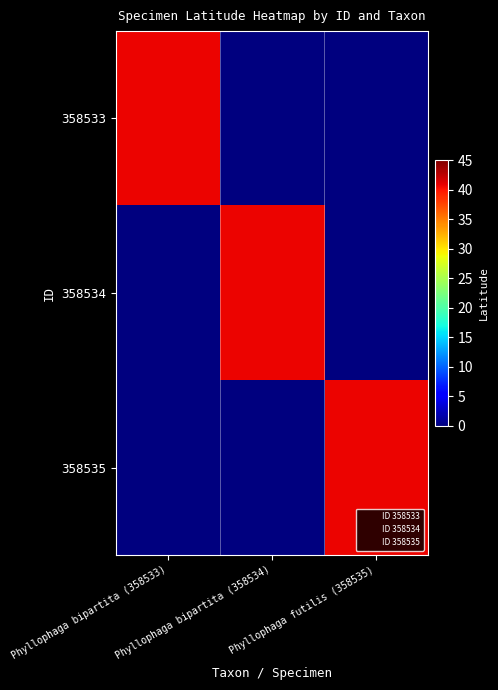

Where is ID 358534 nearest to the value 1?

Phyllophaga bipartita (358533)